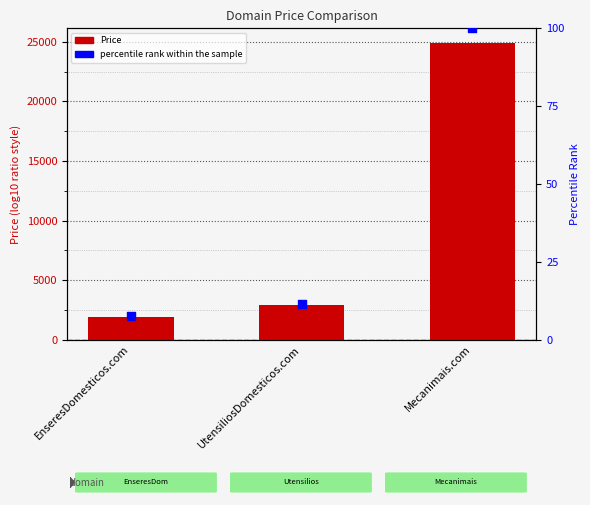

Which series has the largest total across all categories?

Price